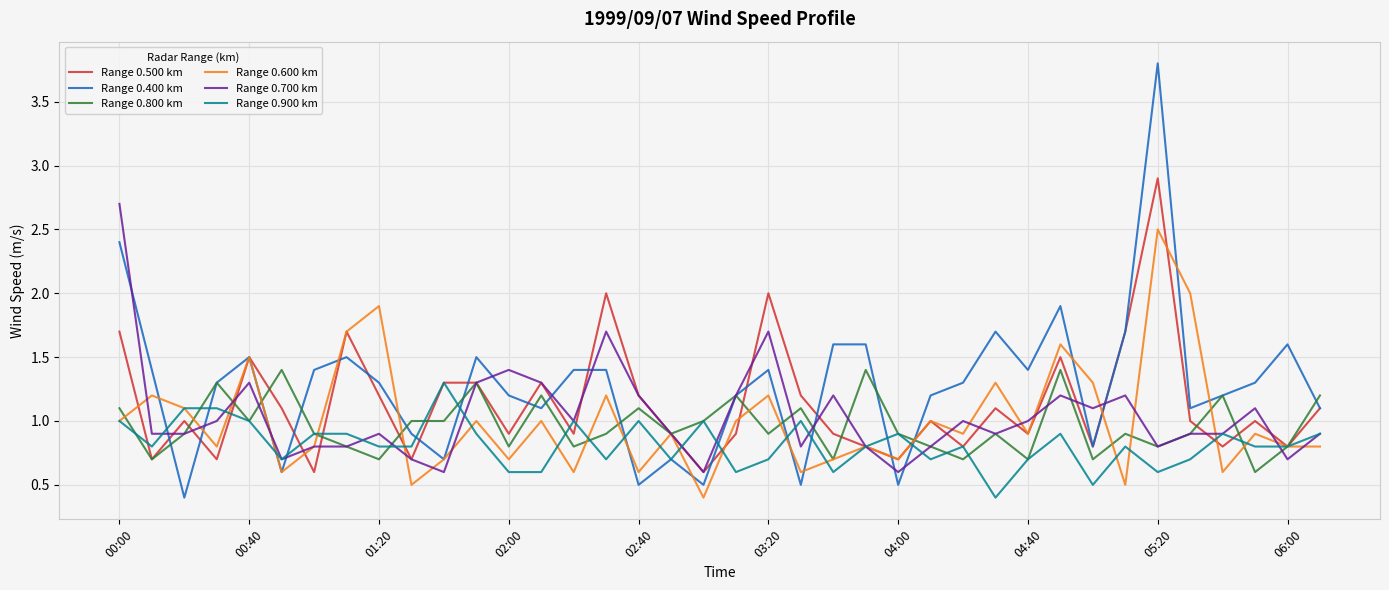

What is the smallest value displayed?

0.4